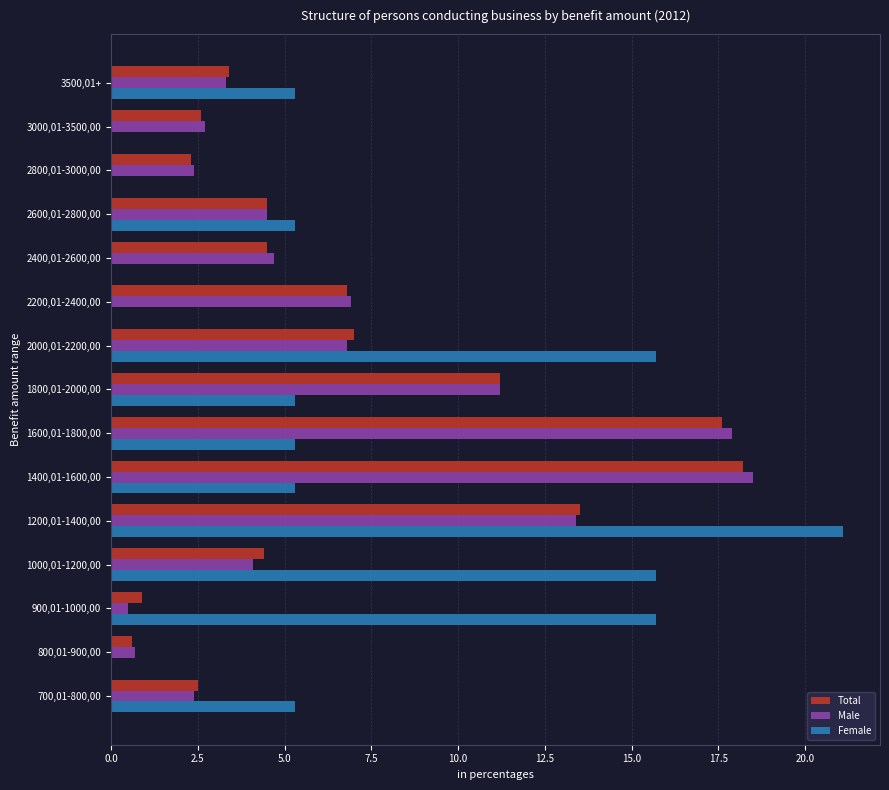

What are all the series names shown in the legend?

Total, Male, Female